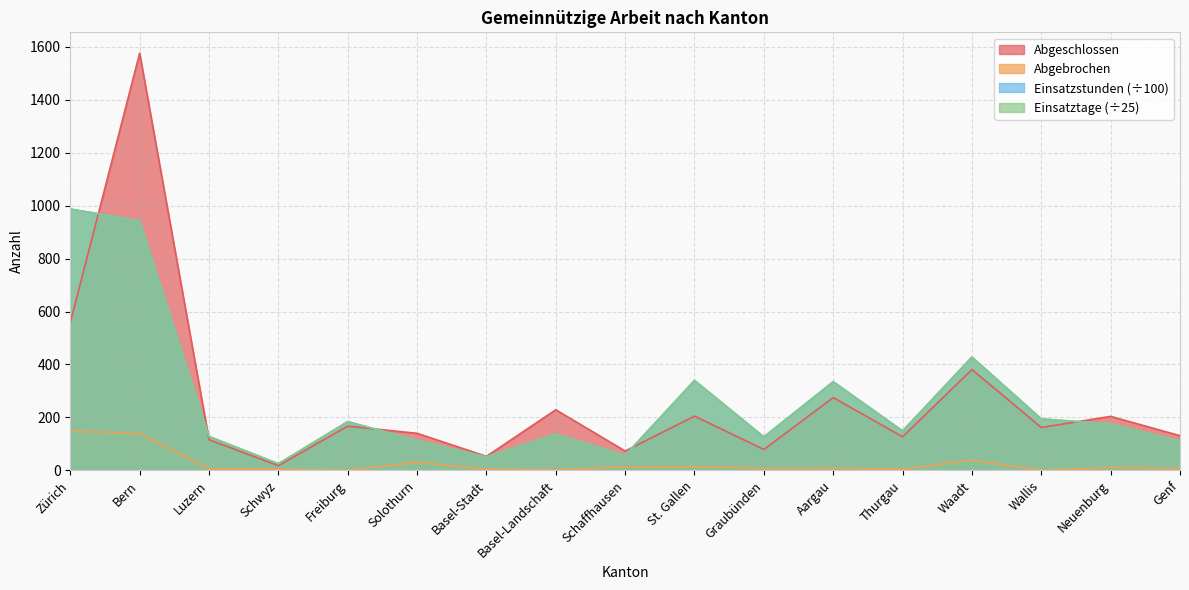

What are all the series names shown in the legend?

Abgeschlossen, Abgebrochen, Einsatzstunden (÷100), Einsatztage (÷25)